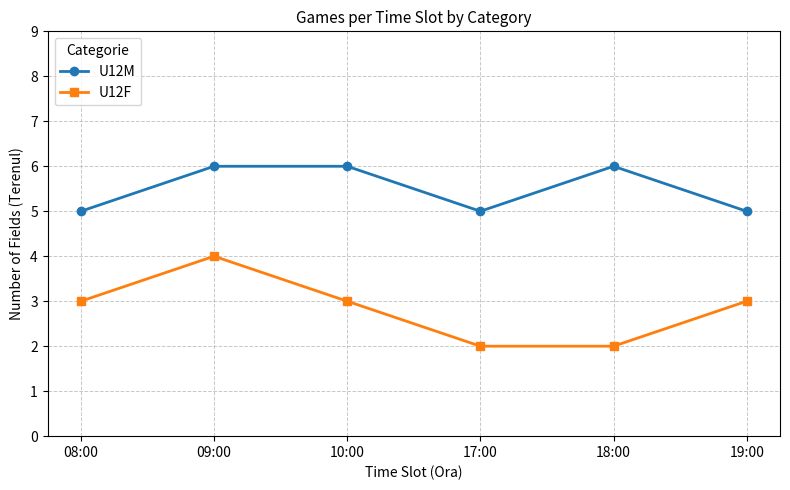

What is the difference between the highest and lowest values at 18:00?

4